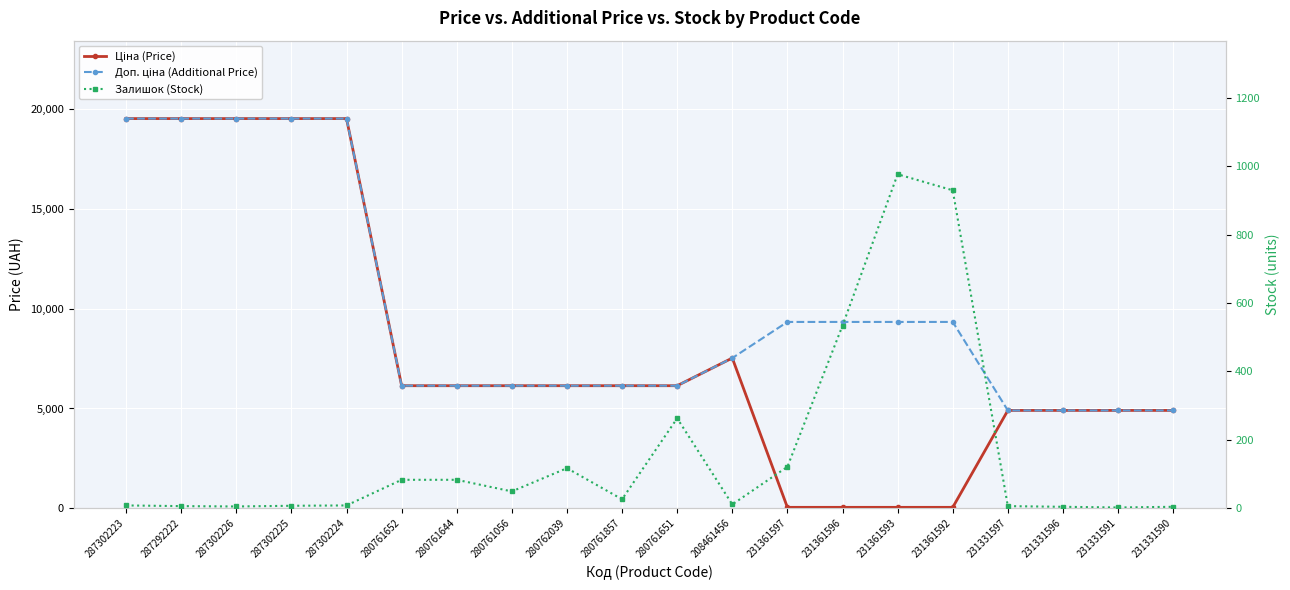

Reading left to right, list all the values displayed in this chart.

Ціна (Price): 287302223=19542.7	287292222=19542.7	287302226=19542.7	287302225=19542.7	287302224=19542.7	280761652=6143.2	280761644=6143.2	280761056=6143.2	280762039=6143.2	280761857=6143.2	280761651=6143.2	208461456=7530.7	231361597=41.5	231361596=41.5	231361593=41.5	231361592=41.5	231331597=4903.4	231331596=4903.4	231331591=4903.4	231331590=4903.4
Доп. ціна (Additional Price): 287302223=19542.7	287292222=19542.7	287302226=19542.7	287302225=19542.7	287302224=19542.7	280761652=6143.2	280761644=6143.2	280761056=6143.2	280762039=6143.2	280761857=6143.2	280761651=6143.2	208461456=7530.7	231361597=9342.0	231361596=9342.0	231361593=9342.0	231361592=9342.0	231331597=4903.0	231331596=4903.0	231331591=4903.0	231331590=4903.0
Залишок (Stock): 287302223=8.0	287292222=6.0	287302226=5.0	287302225=7.0	287302224=8.0	280761652=83.0	280761644=83.0	280761056=49.0	280762039=117.0	280761857=26.0	280761651=263.0	208461456=11.0	231361597=121.0	231361596=534.0	231361593=977.0	231361592=930.0	231331597=6.0	231331596=4.0	231331591=2.0	231331590=4.0